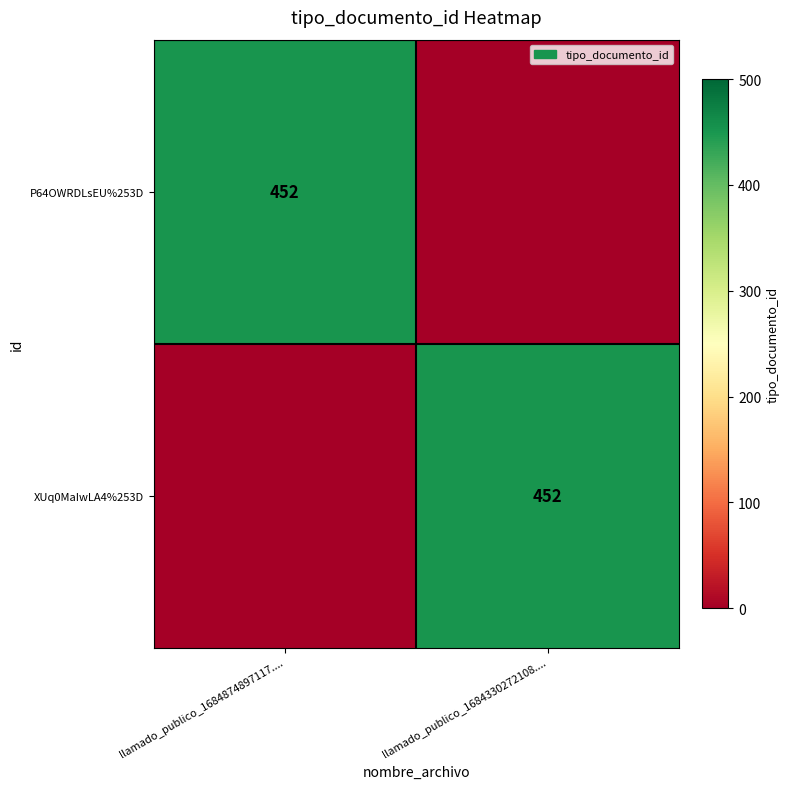

The P64OWRDLsEU%253D series shows 632 at llamado_publico_1684874897117..... True or false?

False